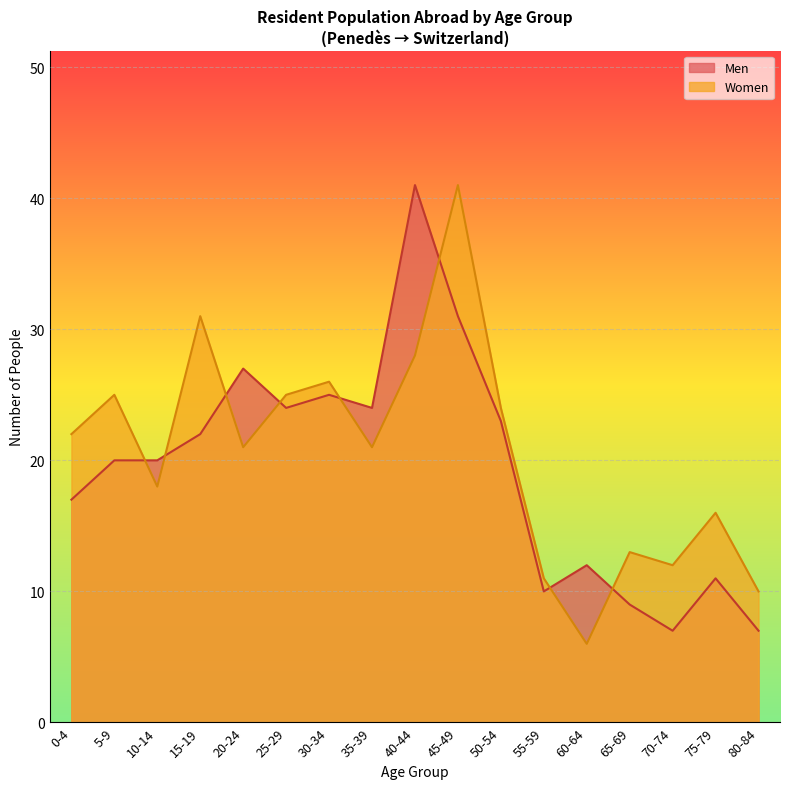

Between which two adjacent categories do Women and Men first intersect?

5-9 and 10-14